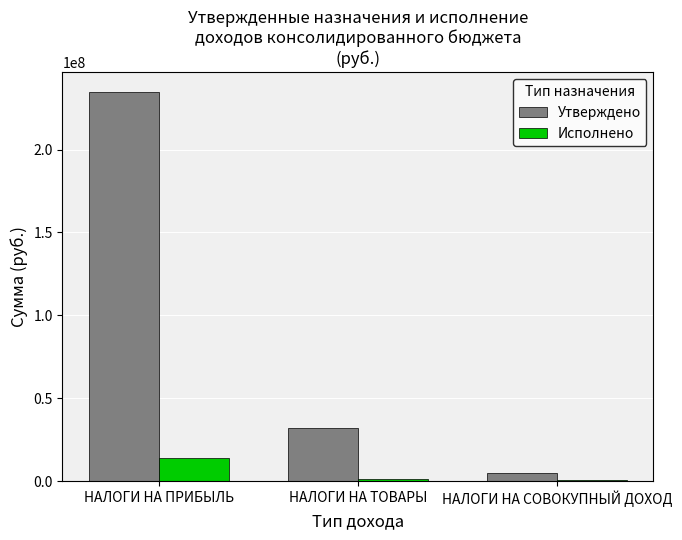

Where is Утверждено nearest to the value 119988000?

НАЛОГИ НА ТОВАРЫ